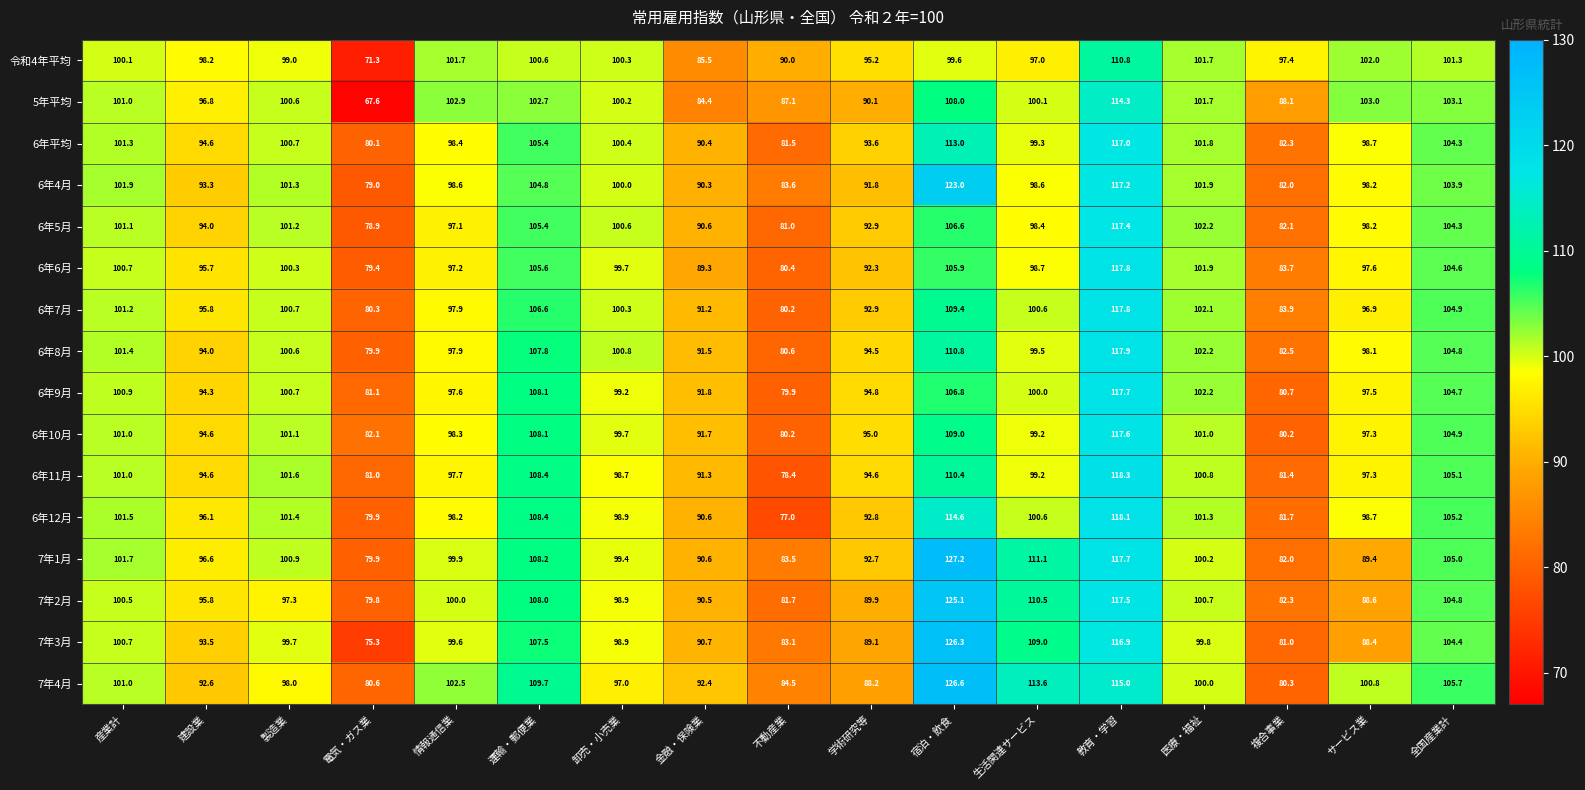

At which label is 7年2月 closest to 102?

医療・福祉